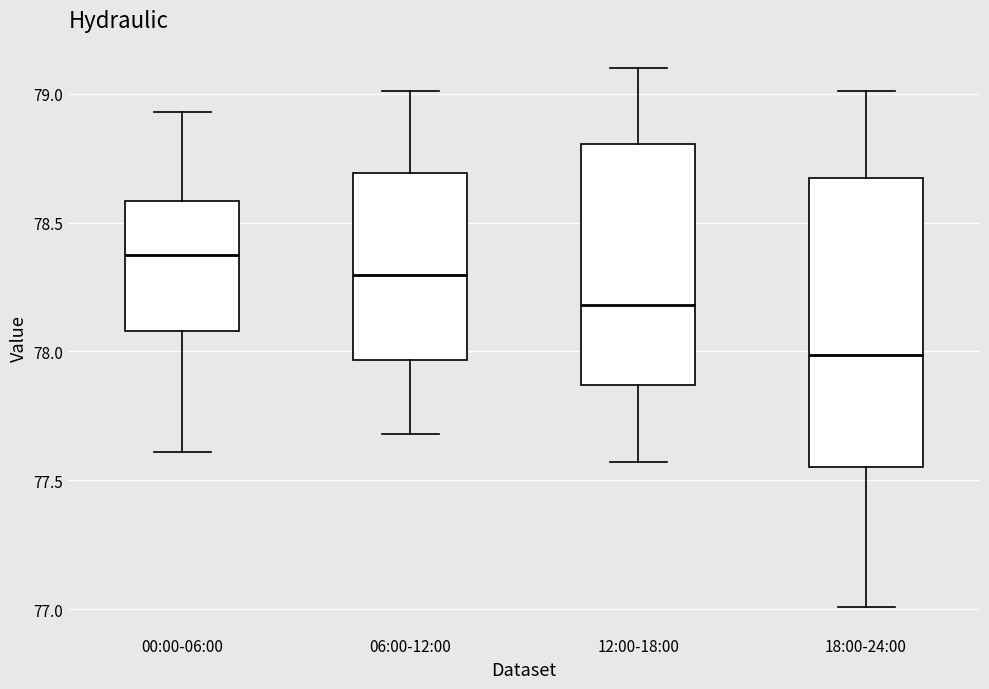

Which box has the lowest median line?

18:00-24:00